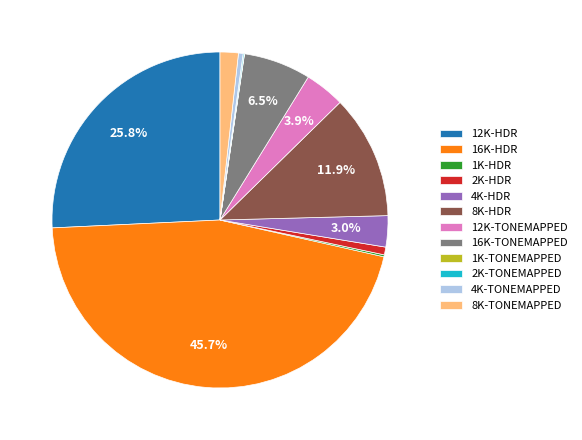

What is the largest slice in the pie chart?

16K-HDR